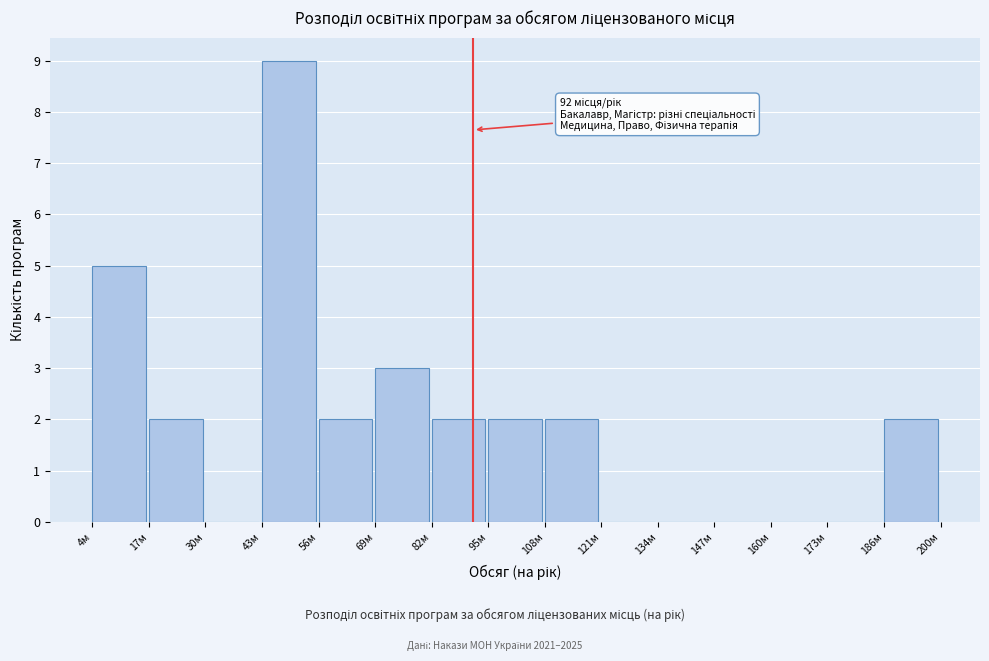

Over which range of the x-axis is the bar tallest?

44 to 56